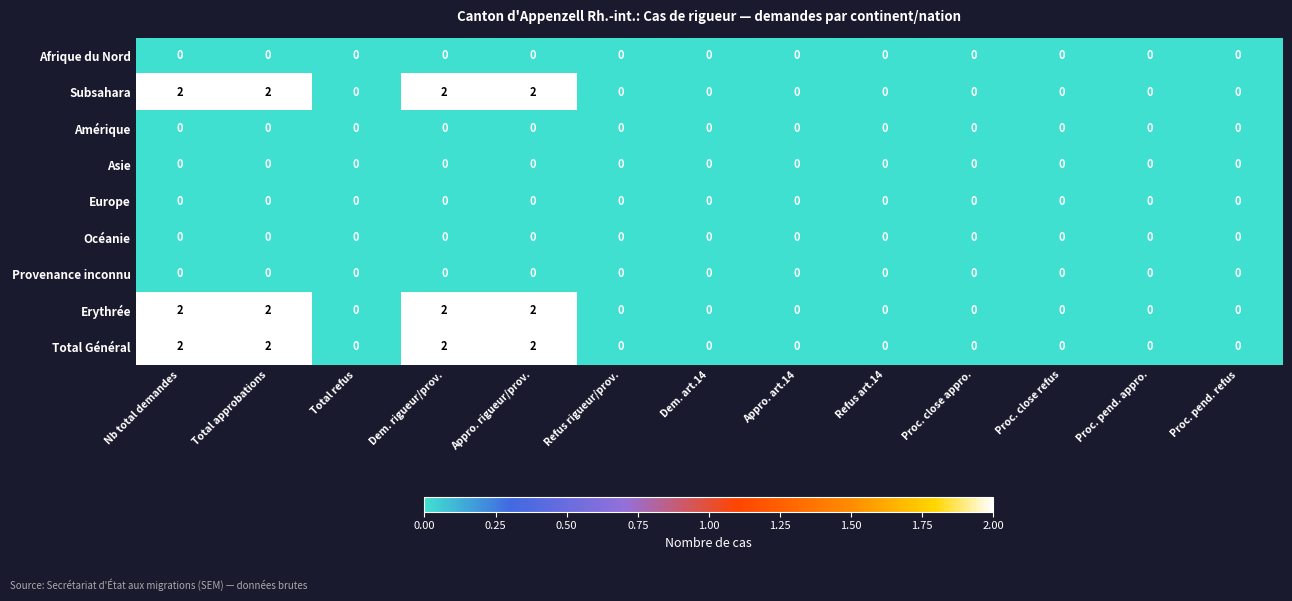

What is the total value across all series at Total approbations?

6